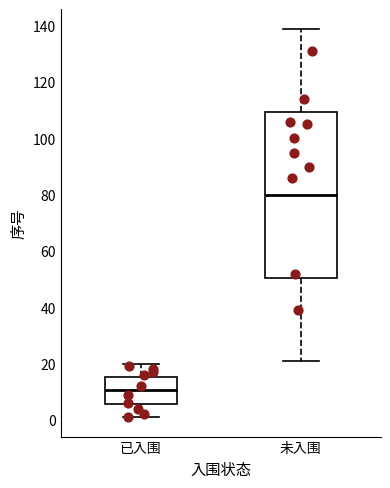

Where does the upper whisker of the box for 已入围 end on the y-axis? The values are not printed on the chart, so give them approximately, as read against the axis.

20